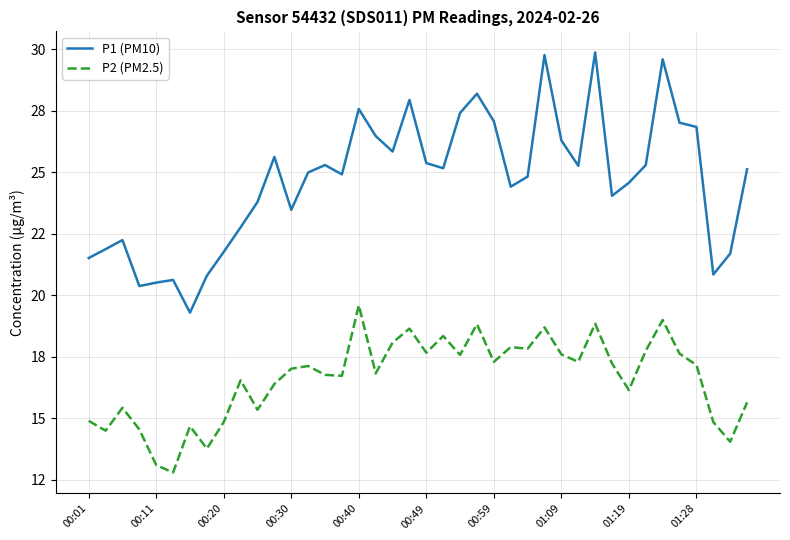

What is the difference between the maximum and minimum values in the P1 (PM10) series?

10.6